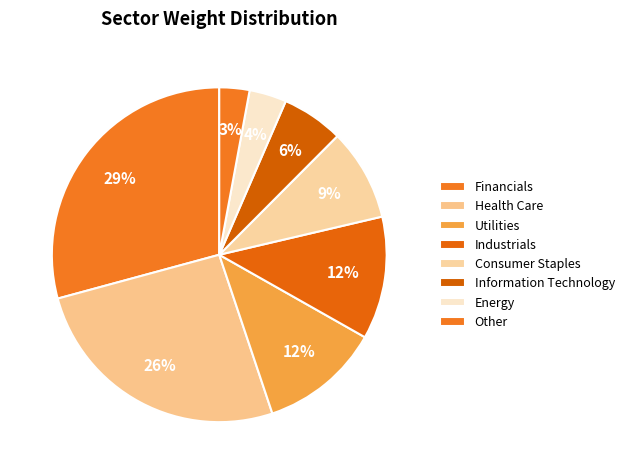

Count the number of slices in the pie.

8